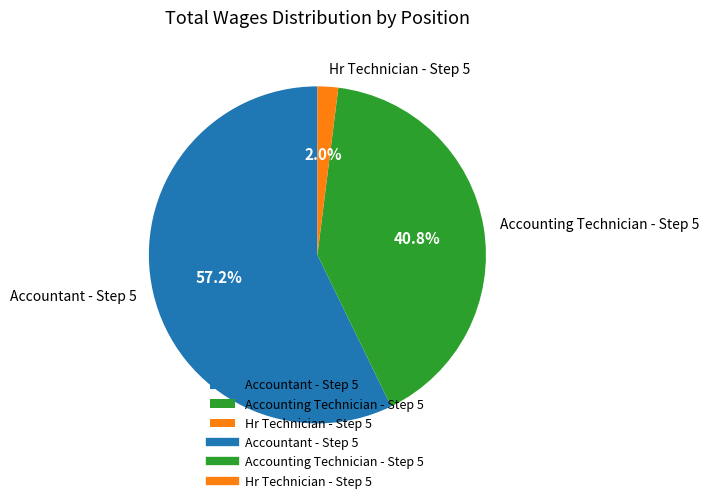

To the nearest percent, what is the combined percentage of Accountant - Step 5 and Accounting Technician - Step 5?

98%